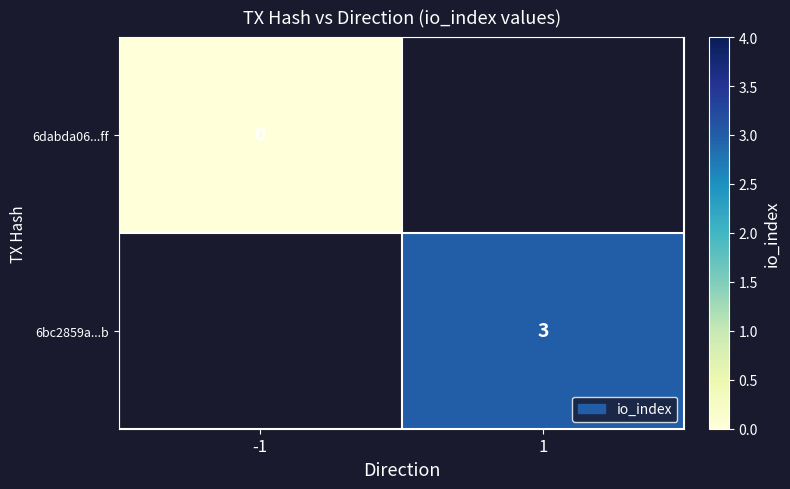

The value of 6bc2859a...b at 1 is 4. True or false?

False